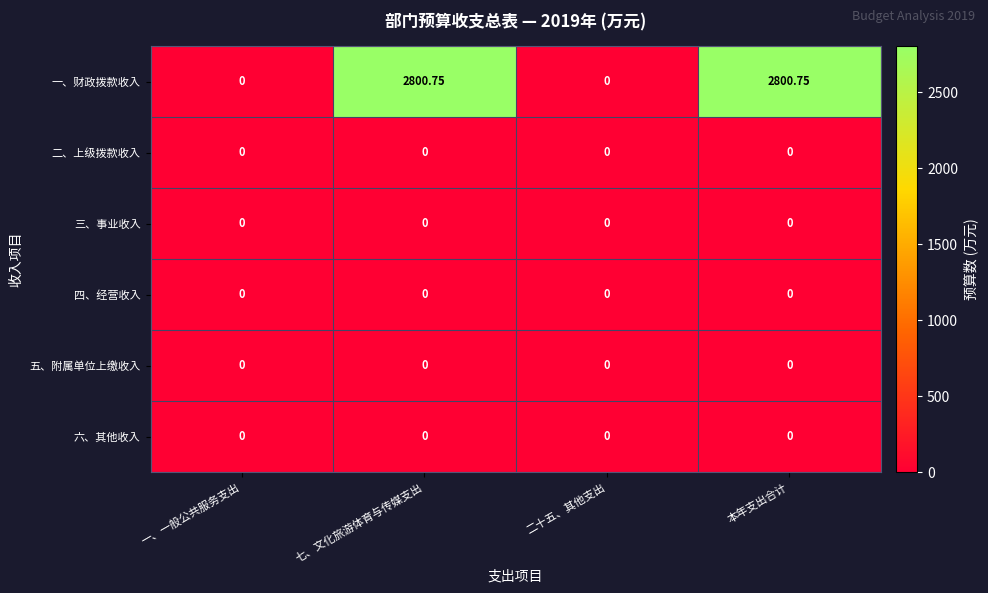

Which series has the largest total across all categories?

一、财政拨款收入